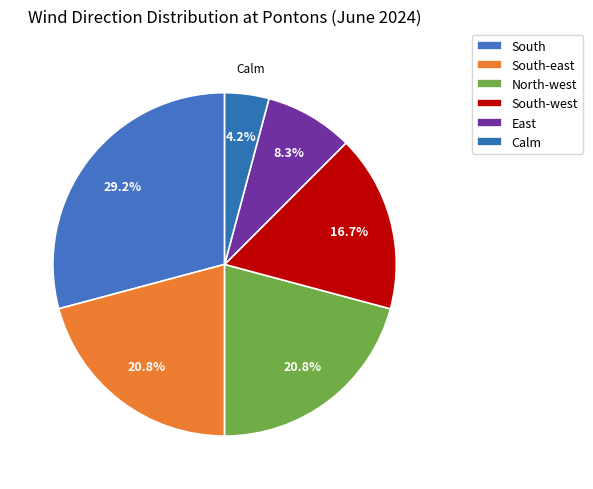

Count the number of slices in the pie.

6